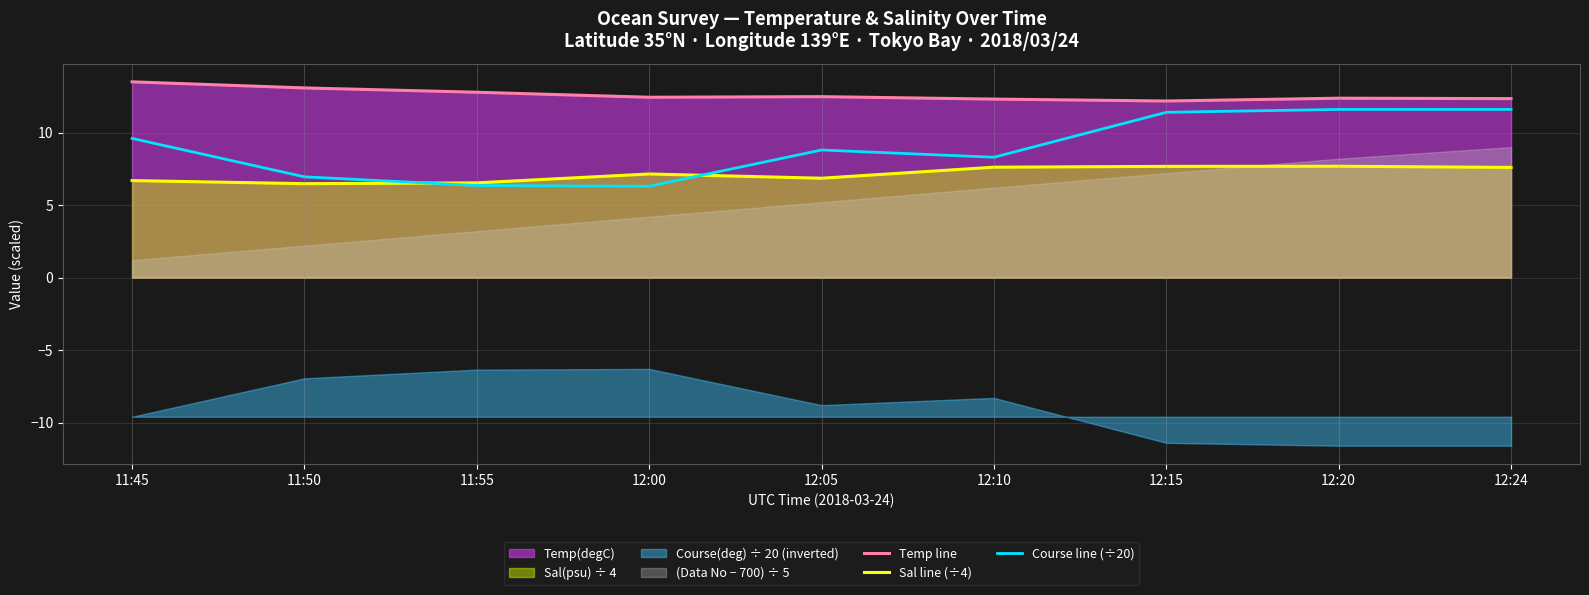

Where is the first local minimum for Temp line?

12:00